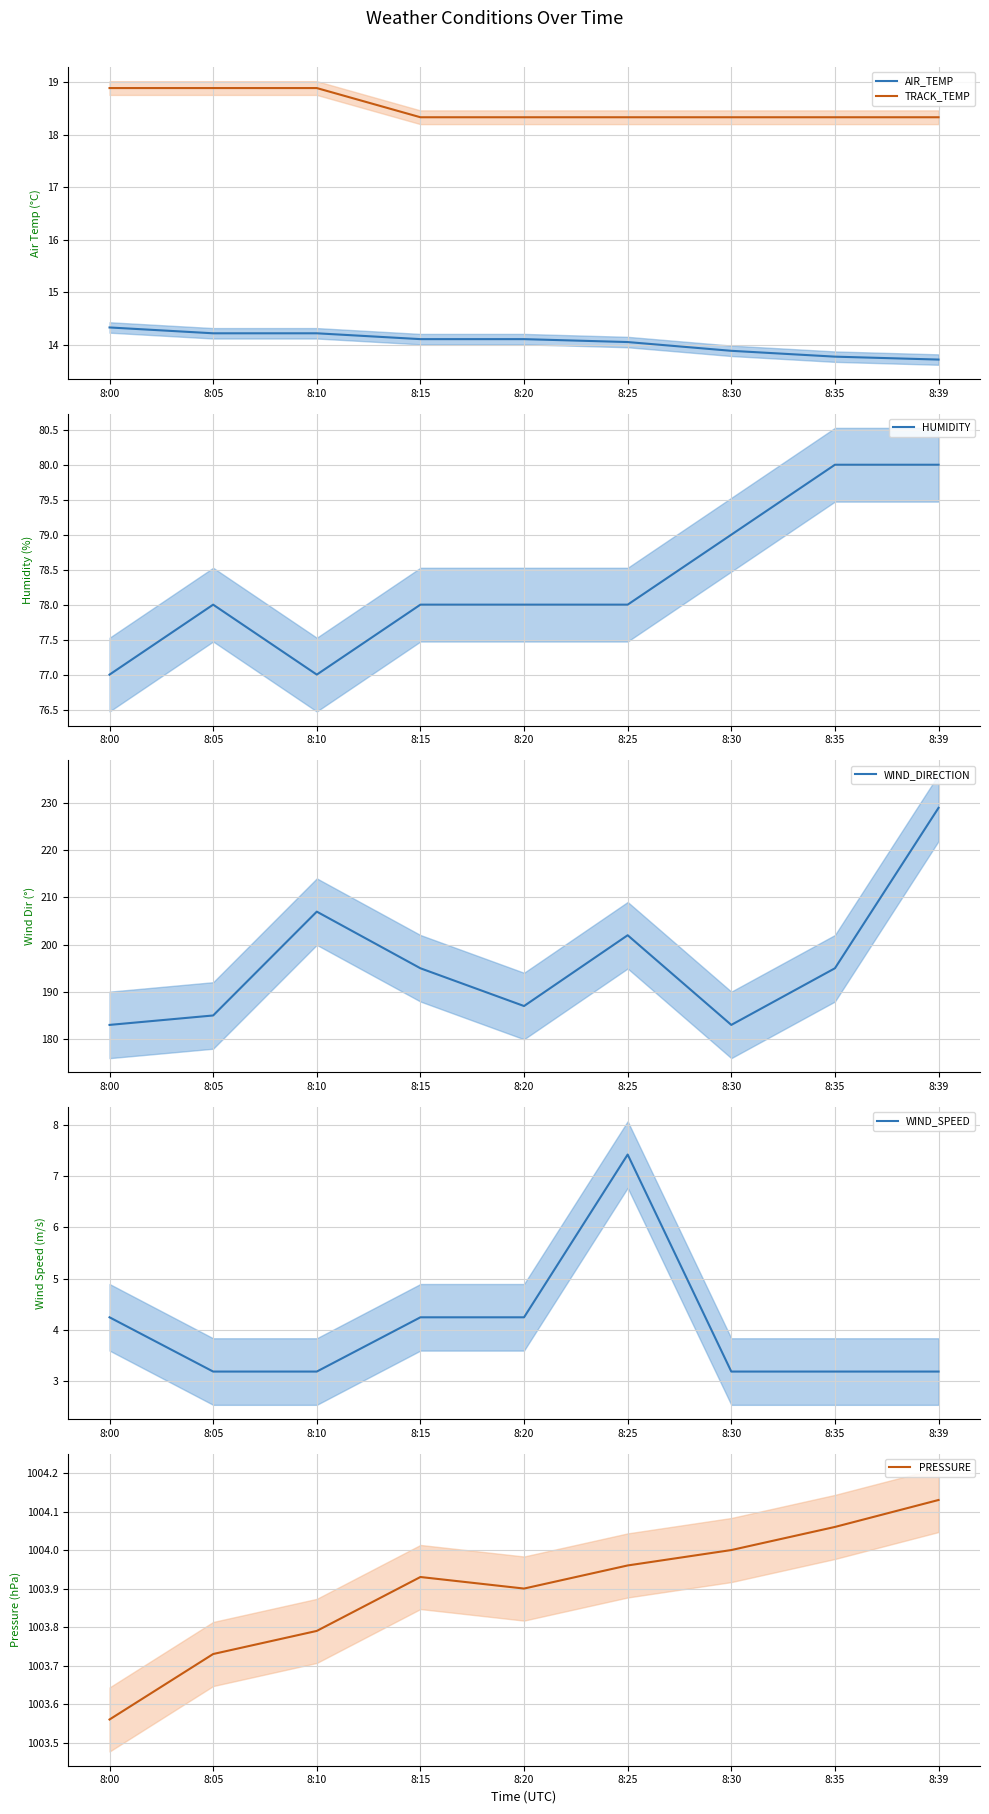

Between 8:05 and 8:15, which series saw the biggest shift?

WIND_DIRECTION